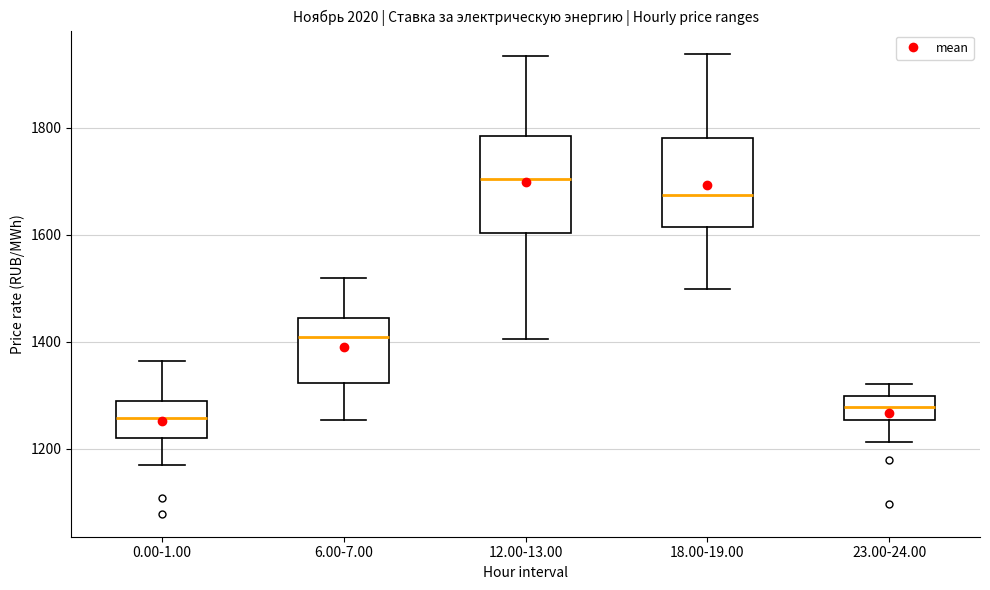

Reading left to right, read every box against the y-axis: the position of its median line, the range the box covers, and the ends of its whiskers. The values are not printed on the chart, so give them approximately, as read against the axis.

0.00-1.00: median 1260, box 1220 to 1300, whiskers 1160 to 1360
6.00-7.00: median 1400, box 1320 to 1440, whiskers 1260 to 1520
12.00-13.00: median 1700, box 1600 to 1780, whiskers 1400 to 1940
18.00-19.00: median 1680, box 1620 to 1780, whiskers 1500 to 1940
23.00-24.00: median 1280, box 1260 to 1300, whiskers 1220 to 1320